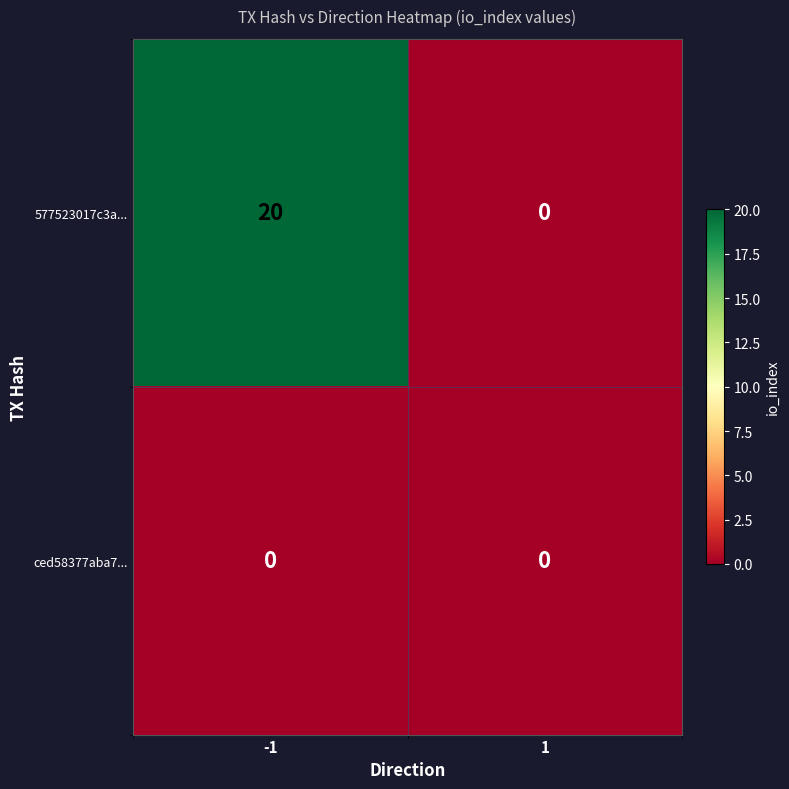

What is the difference between the maximum and minimum values in the 577523017c3a... series?

20